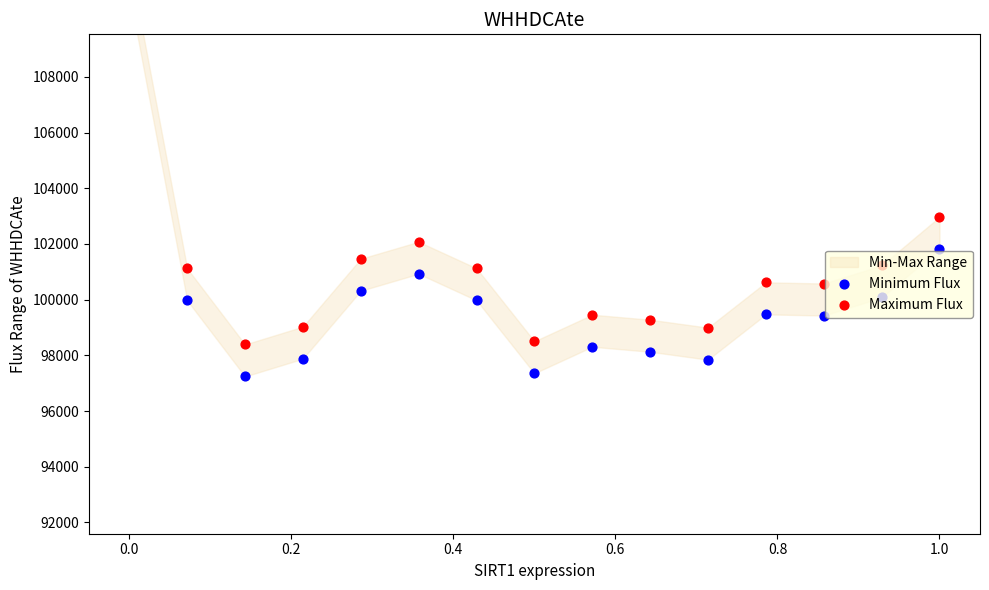

At how many categories does at least one series exceed 101428?

4